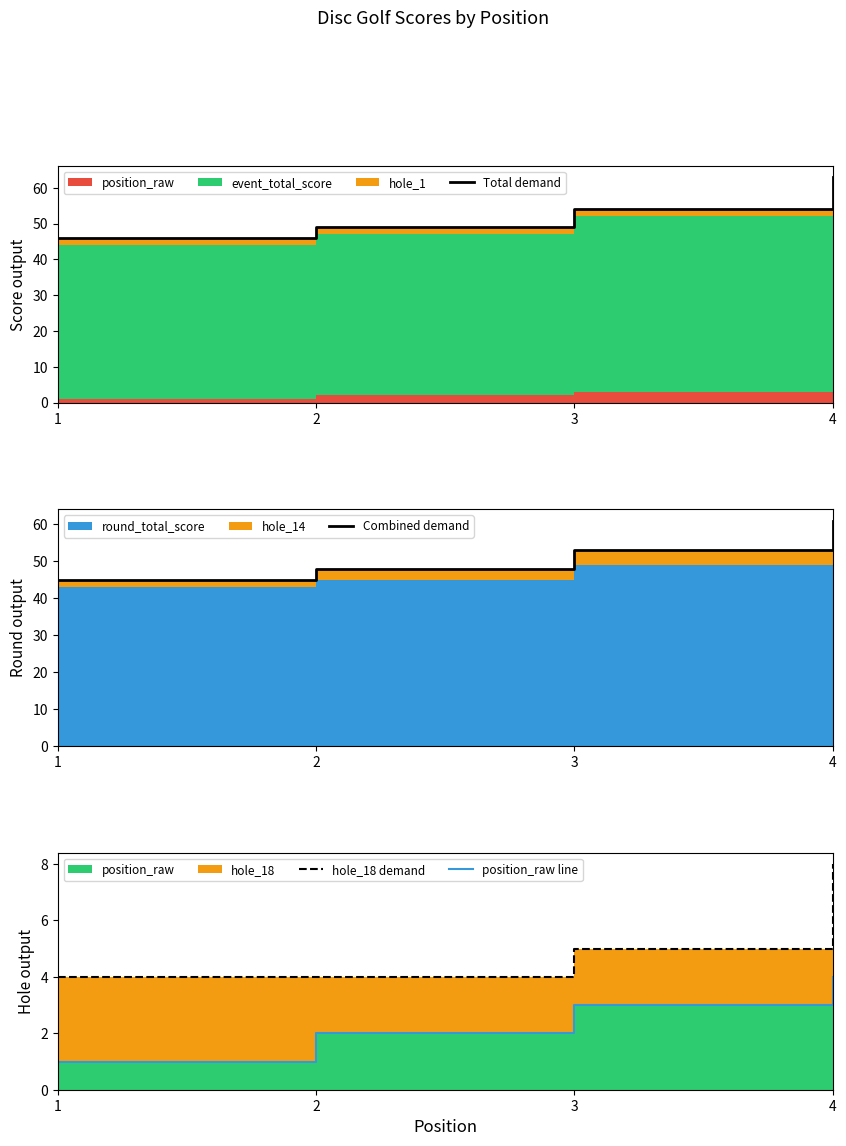

What is the sum of the Combined demand values at 1 and 2?

93